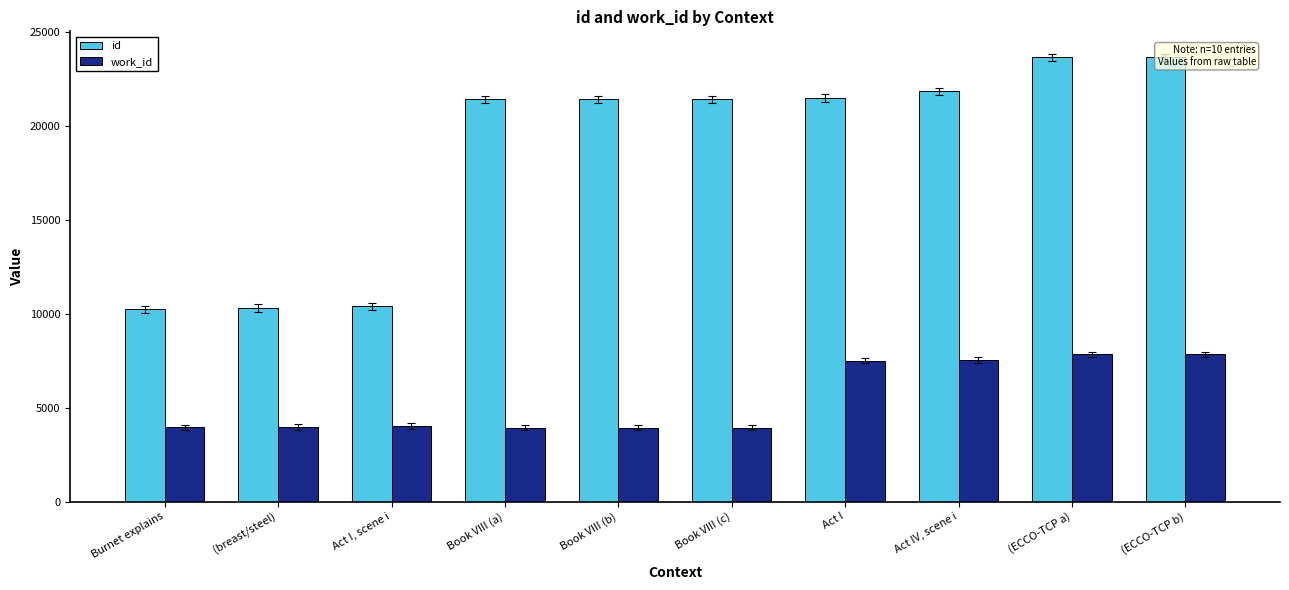

Which label corresponds to the smallest value in the chart?

Book VIII (a)